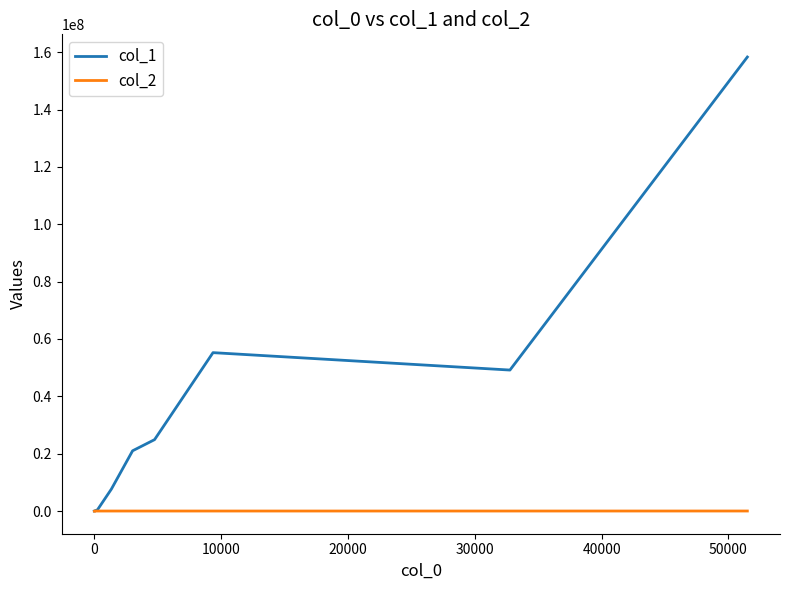

Which series has the largest range (max minus min)?

col_1